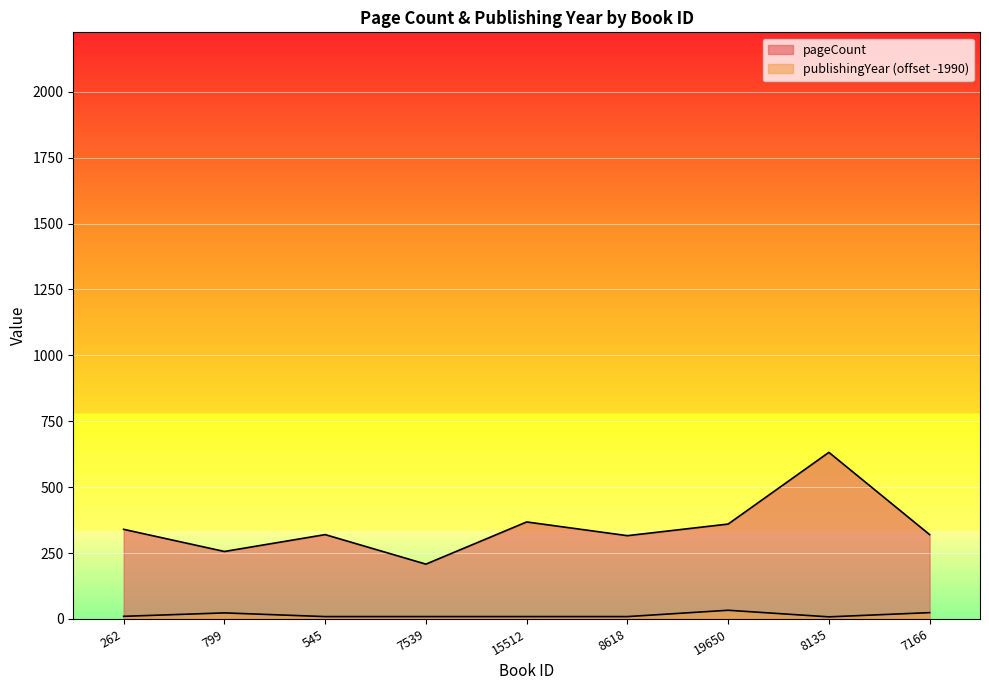

List the series in order of their peak value, lowest first.

publishingYear, pageCount